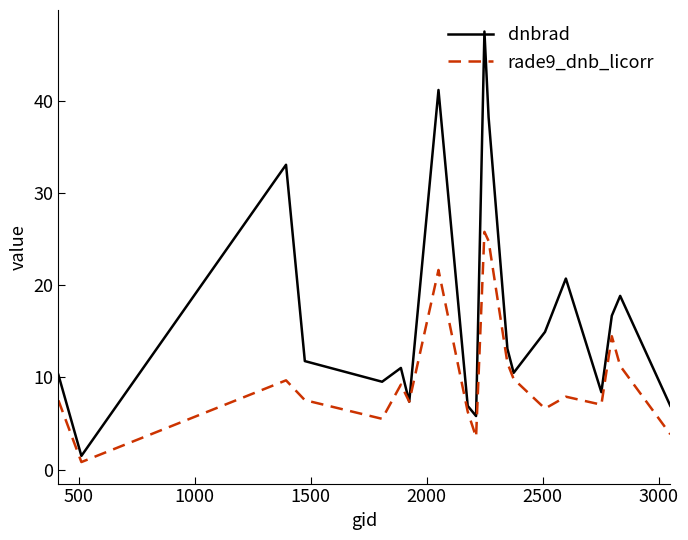

List the series in order of their overall mean, lowest first.

rade9_dnb_licorr, dnbrad